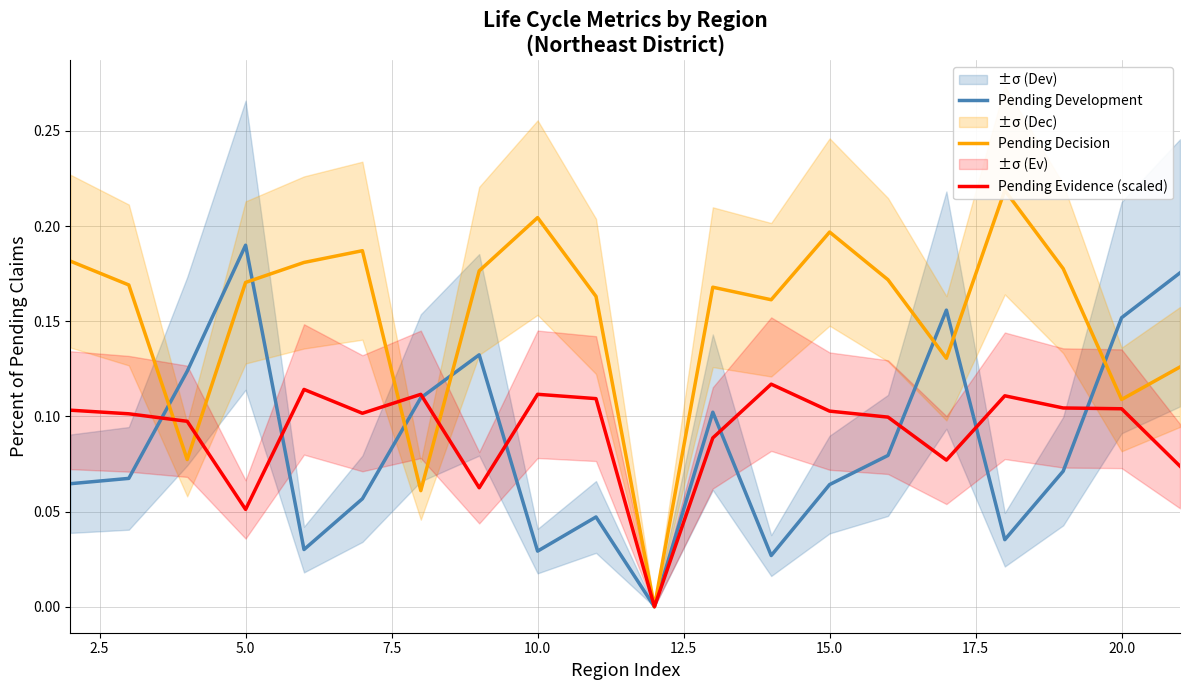

What is the difference between the second highest and second lowest values in the Pending Evidence (scaled) series?

0.1